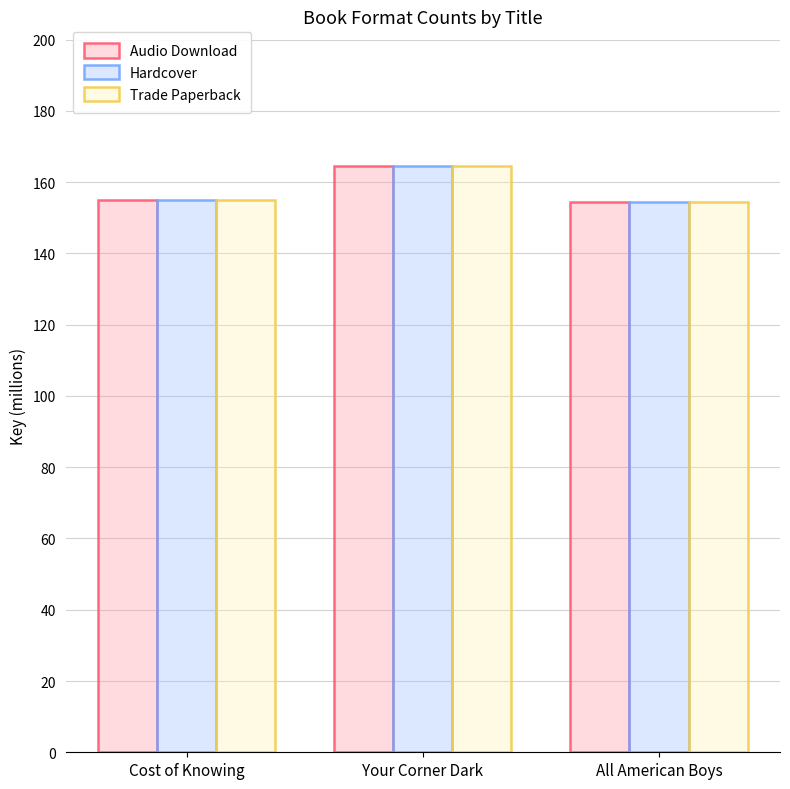

What are all the series names shown in the legend?

Audio Download, Hardcover, Trade Paperback